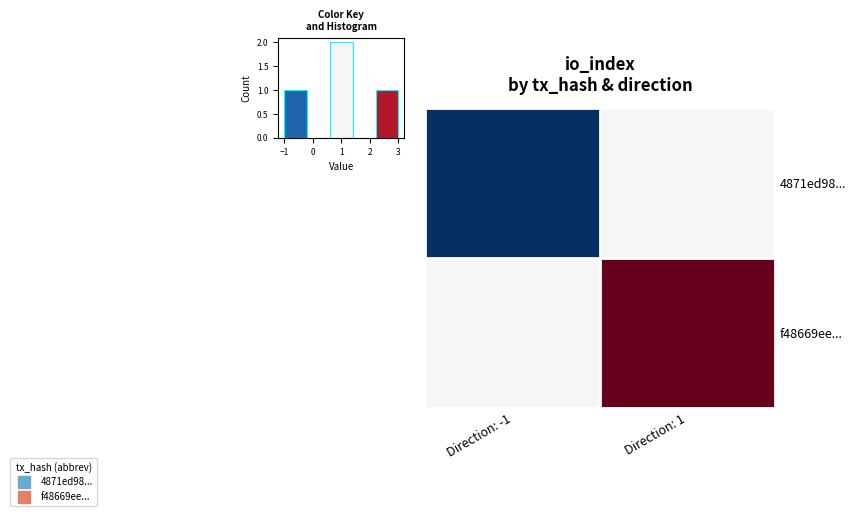

At Direction: -1, list the series in order from largest to smallest.

f48669ee..., 4871ed98...